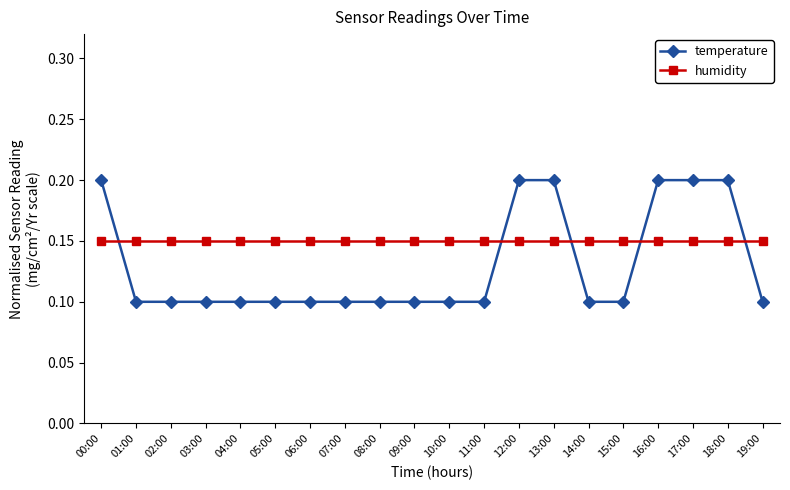

List the series in order of their peak value, lowest first.

humidity, temperature